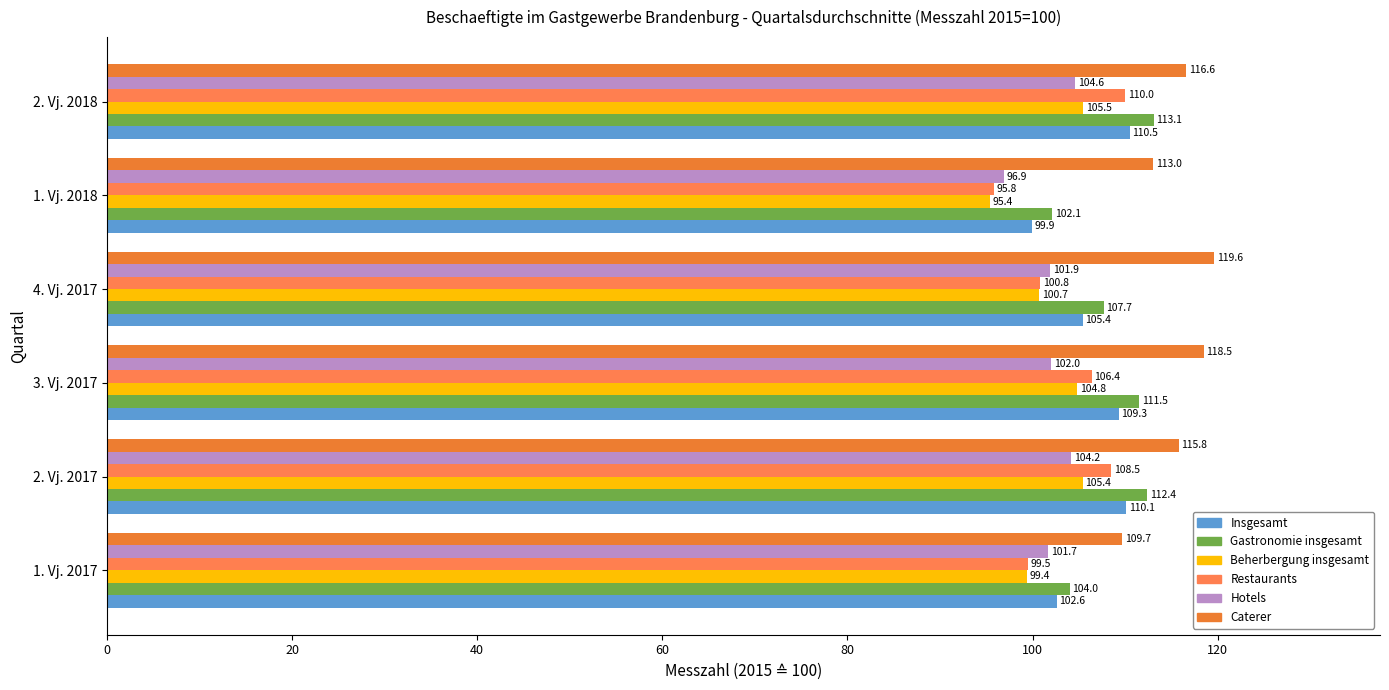

What is the smallest value displayed?

95.4